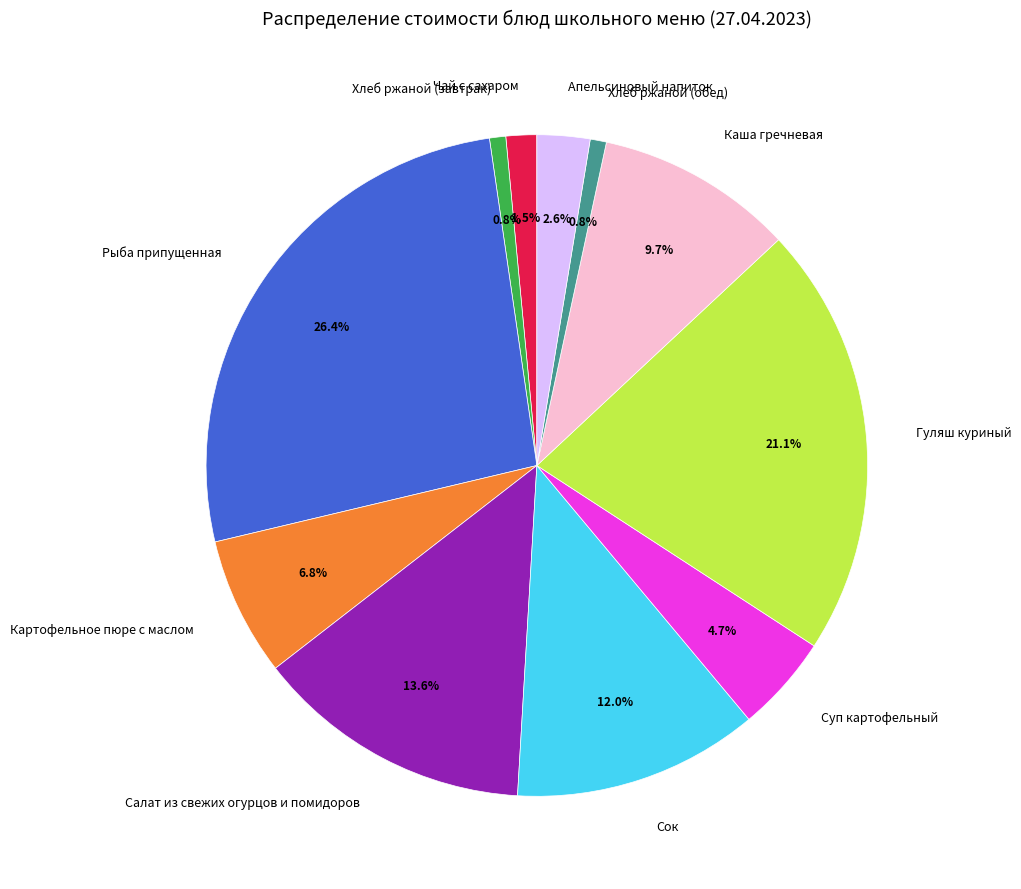

What percentage is the Гуляш куриный slice, to the nearest percent?

21%